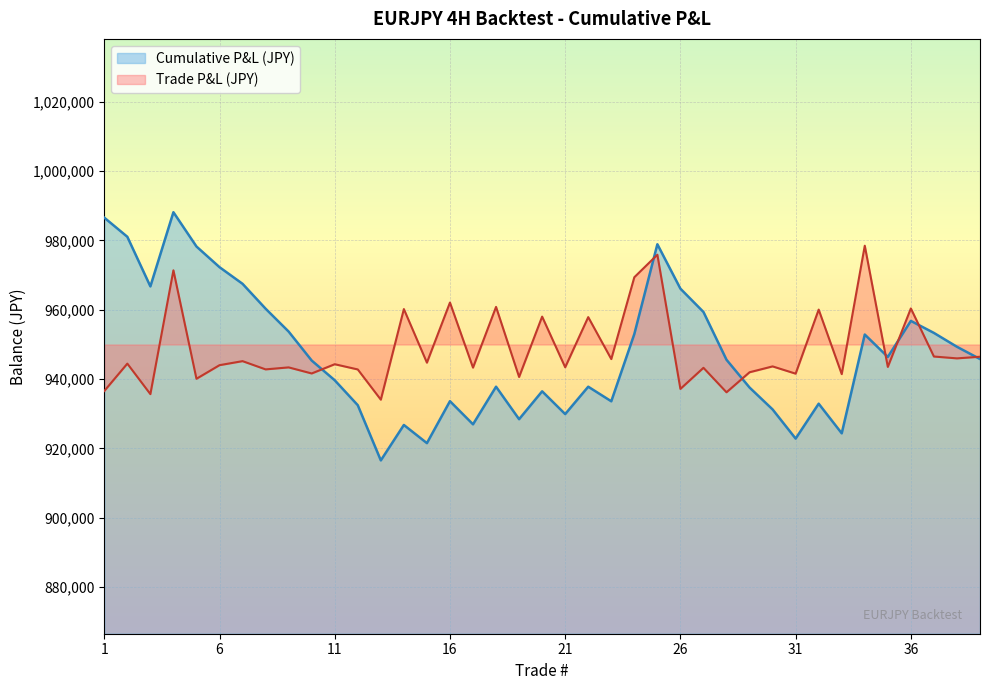

What is the value of the Trade P&L (JPY) point at the 30th from the left?

943682